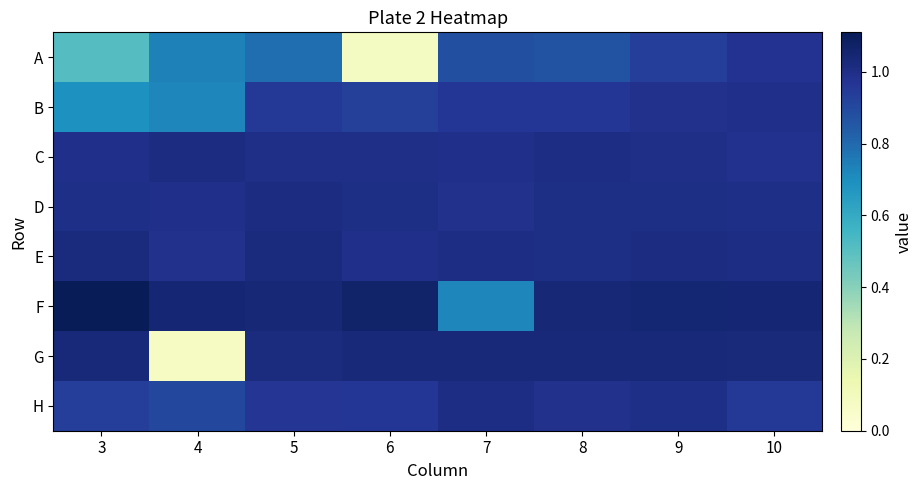

Reading right to left, list all the values displayed in this chart.

A: 10=1.0	9=0.9	8=0.9	7=0.9	6=0.1	5=0.8	4=0.7	3=0.5
B: 10=1.0	9=1.0	8=1.0	7=1.0	6=0.9	5=1.0	4=0.7	3=0.7
C: 10=1.0	9=1.0	8=1.0	7=1.0	6=1.0	5=1.0	4=1.0	3=1.0
D: 10=1.0	9=1.0	8=1.0	7=1.0	6=1.0	5=1.0	4=1.0	3=1.0
E: 10=1.0	9=1.0	8=1.0	7=1.0	6=1.0	5=1.0	4=1.0	3=1.0
F: 10=1.0	9=1.0	8=1.0	7=0.7	6=1.1	5=1.0	4=1.0	3=1.1
G: 10=1.0	9=1.0	8=1.0	7=1.0	6=1.0	5=1.0	4=0.1	3=1.0
H: 10=1.0	9=1.0	8=1.0	7=1.0	6=1.0	5=1.0	4=0.9	3=0.9